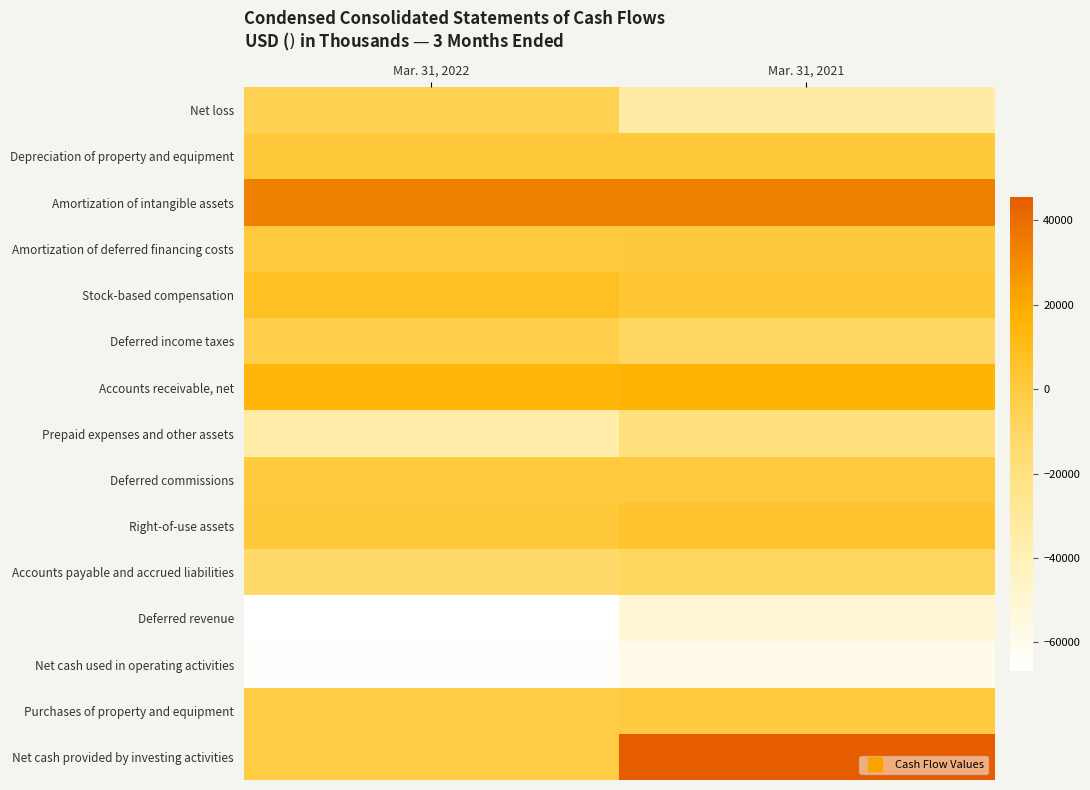

Reading left to right, what are all the values shown in this chart?

Net loss: Mar. 31, 2022=-5545	Mar. 31, 2021=-33071
Depreciation of property and equipment: Mar. 31, 2022=1004	Mar. 31, 2021=939
Amortization of intangible assets: Mar. 31, 2022=33741	Mar. 31, 2021=33365
Amortization of deferred financing costs: Mar. 31, 2022=294	Mar. 31, 2021=609
Stock-based compensation: Mar. 31, 2022=7813	Mar. 31, 2021=2633
Deferred income taxes: Mar. 31, 2022=-3411	Mar. 31, 2021=-9380
Accounts receivable, net: Mar. 31, 2022=14779	Mar. 31, 2021=16906
Prepaid expenses and other assets: Mar. 31, 2022=-34733	Mar. 31, 2021=-18921
Deferred commissions: Mar. 31, 2022=304	Mar. 31, 2021=-52
Right-of-use assets: Mar. 31, 2022=1197	Mar. 31, 2021=5242
Accounts payable and accrued liabilities: Mar. 31, 2022=-11746	Mar. 31, 2021=-8633
Deferred revenue: Mar. 31, 2022=-66701	Mar. 31, 2021=-50486
Net cash used in operating activities: Mar. 31, 2022=-65945	Mar. 31, 2021=-58732
Purchases of property and equipment: Mar. 31, 2022=-1333	Mar. 31, 2021=-411
Net cash provided by investing activities: Mar. 31, 2022=-1311	Mar. 31, 2021=45616